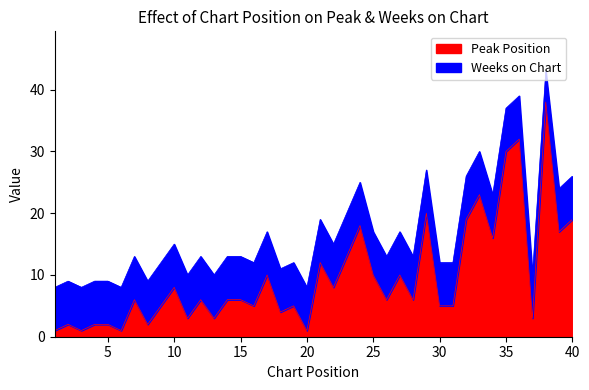

Where is the first local minimum?

3